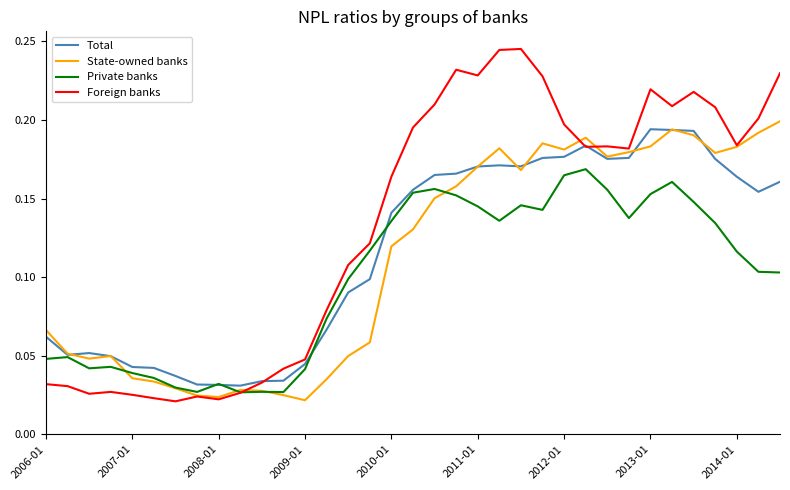

Which series has the largest total across all categories?

Foreign banks